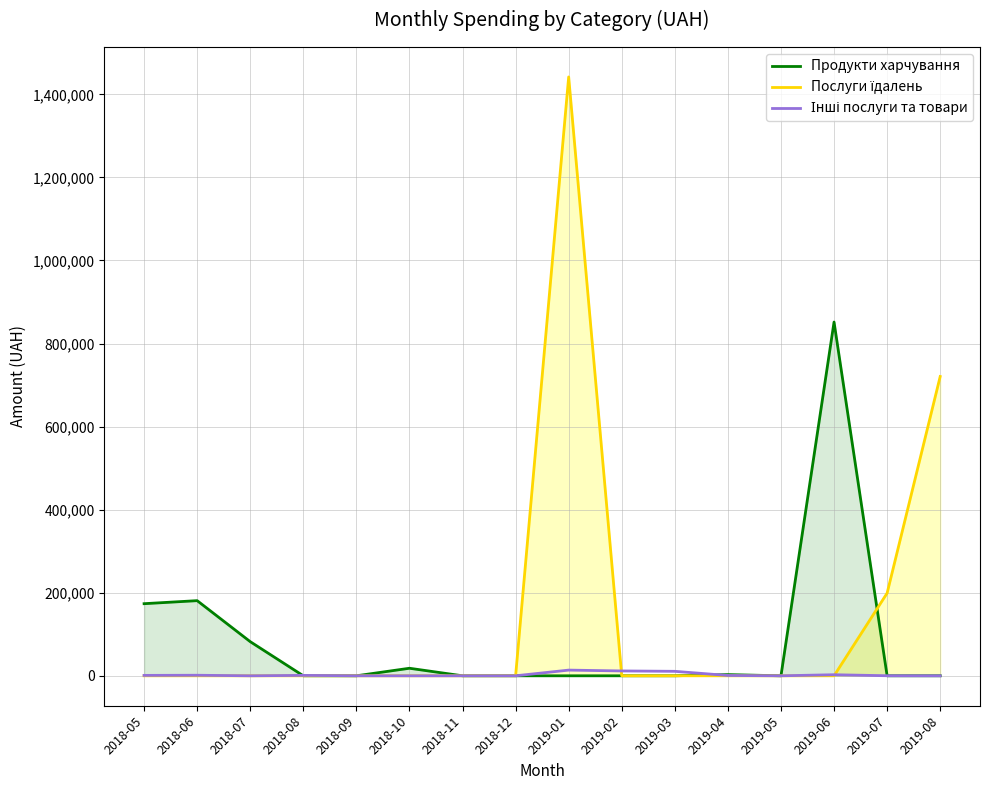

The value of Продукти харчування at 2018-12 is 0.0. True or false?

True